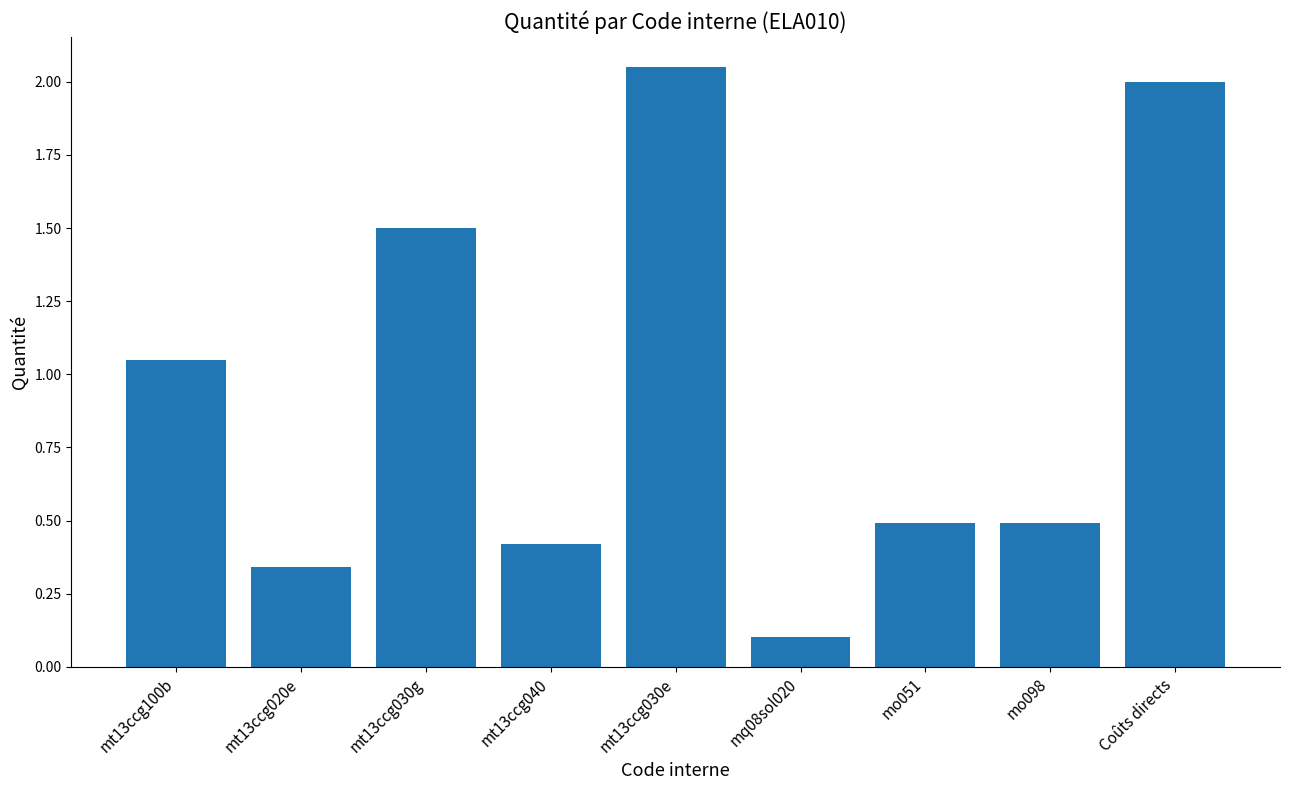

Which label corresponds to the smallest value in the chart?

mq08sol020